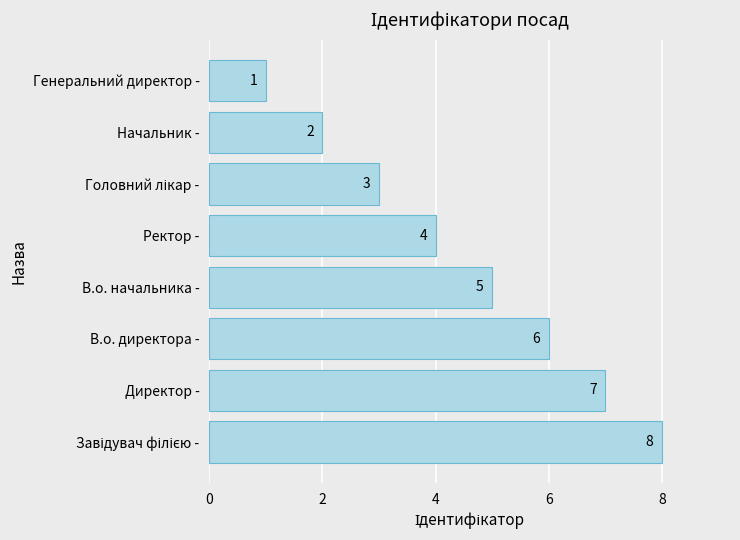

What is the ratio of the value at В.о. начальника - to the value at В.о. директора -?

0.8